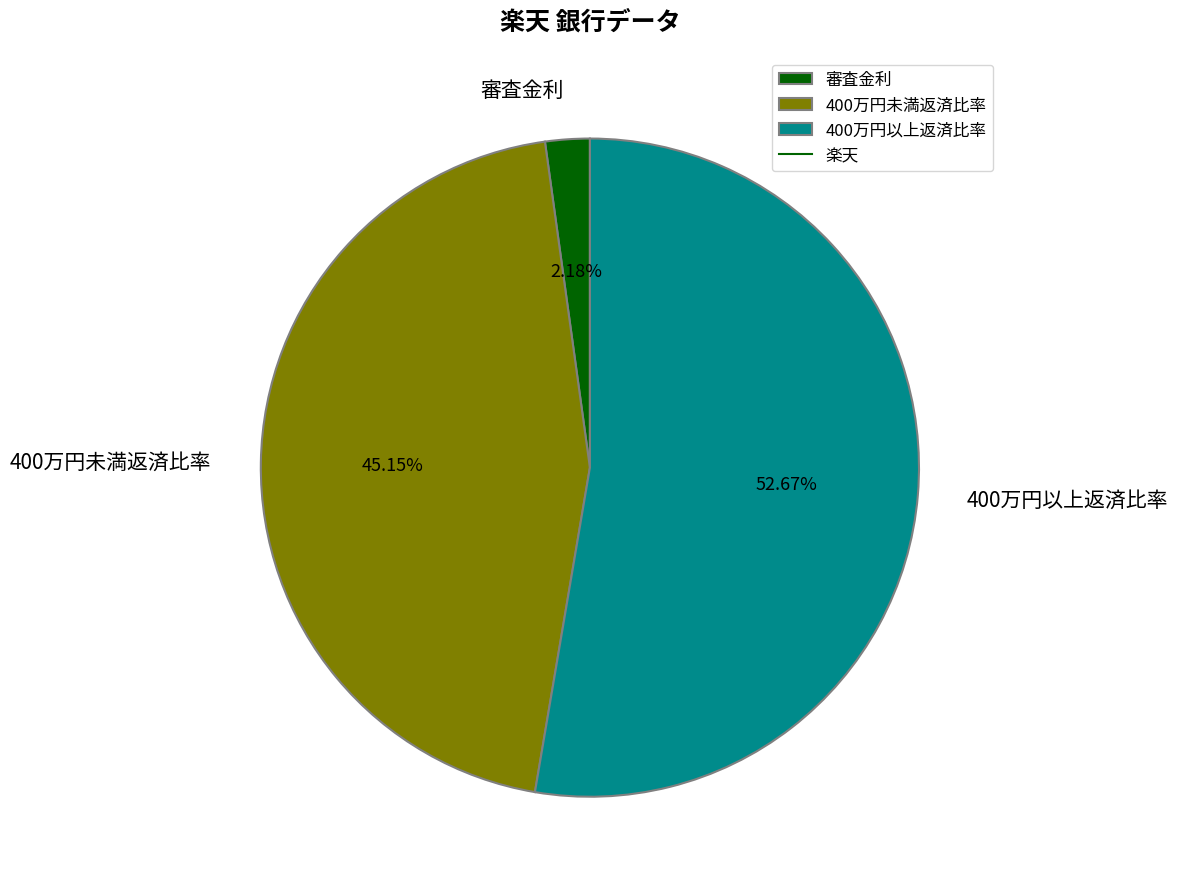

What is the largest slice in the pie chart?

400万円以上返済比率